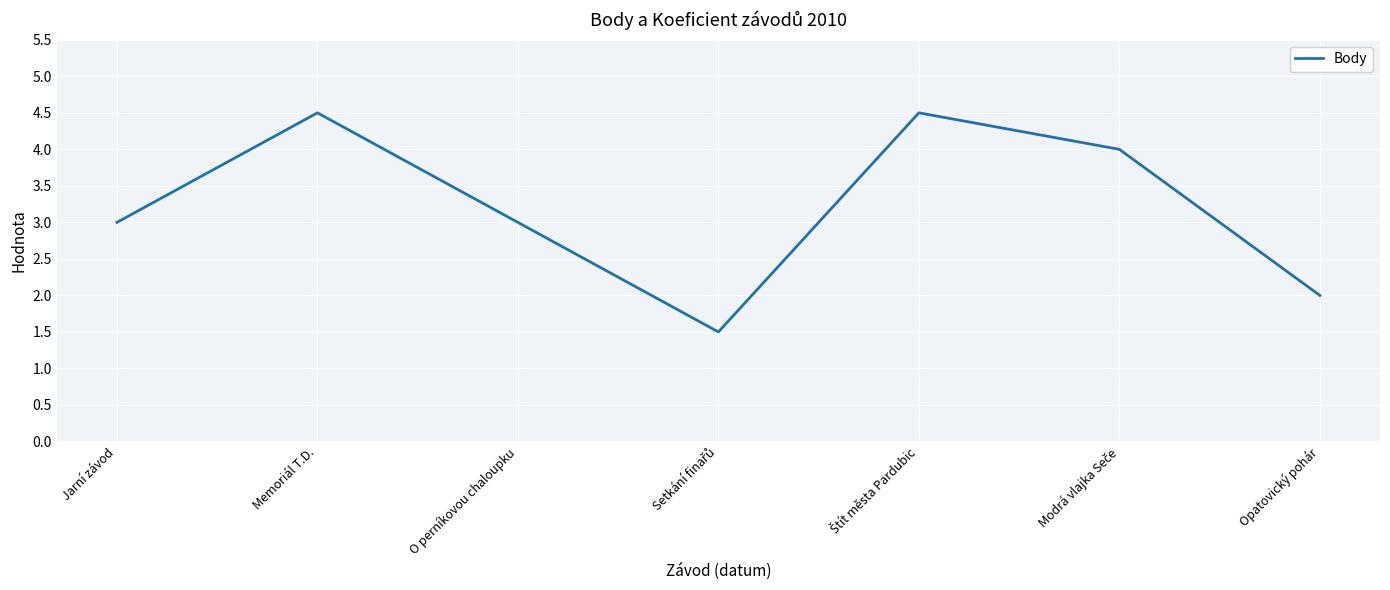

What is the approximate value at Jarní závod?

3.0